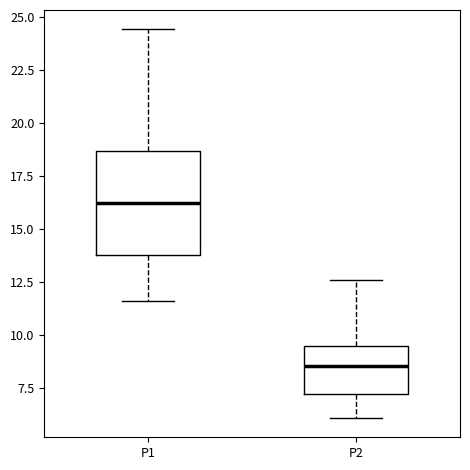

Which box has the highest median line?

P1